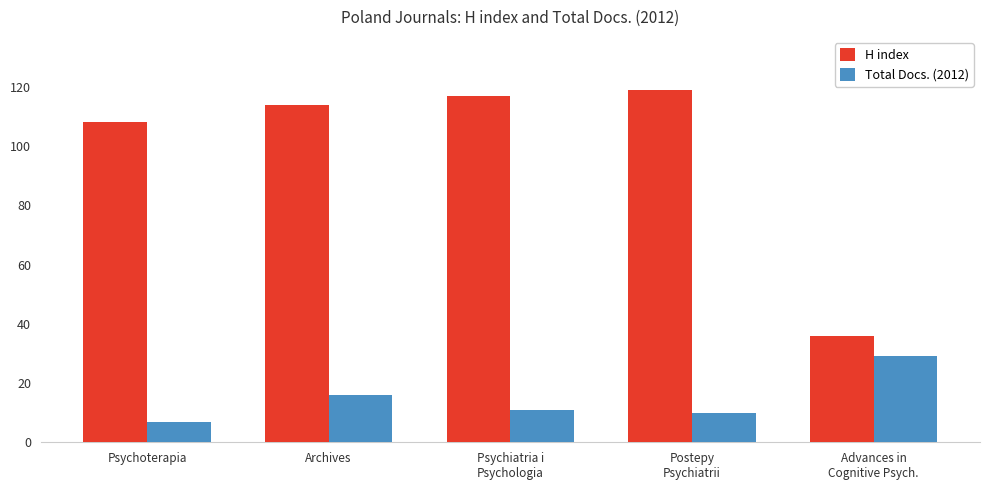

What is the maximum value for H index?

119